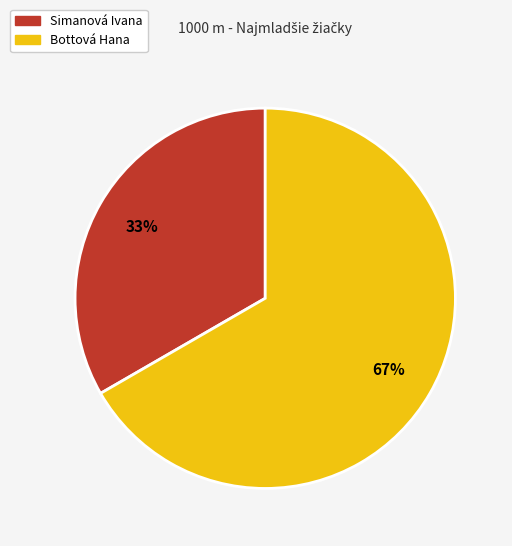

To the nearest percent, what percentage of the pie is Bottová Hana?

67%